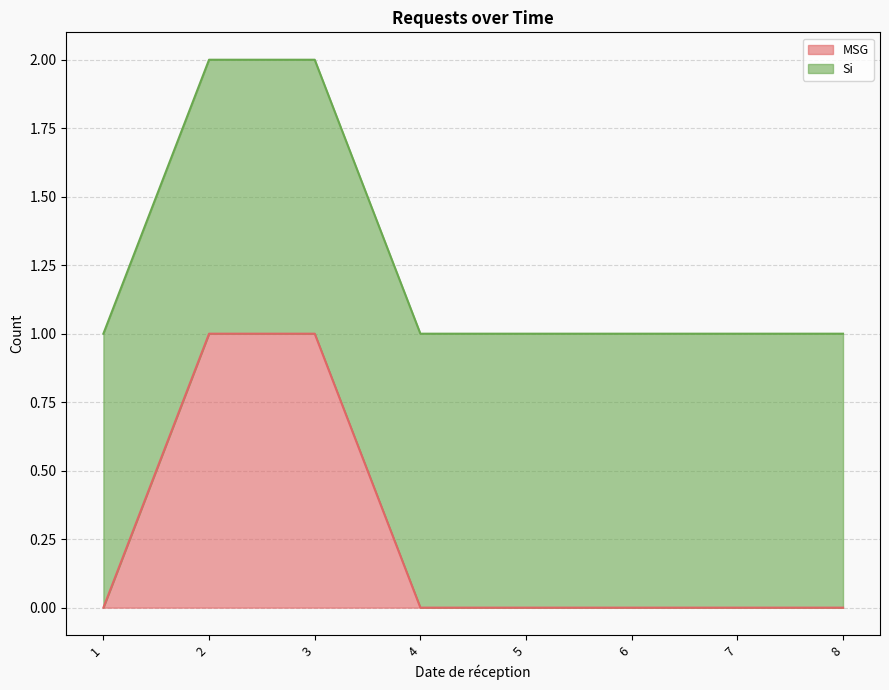

Is it true that MSG equals -1 at 1?

False